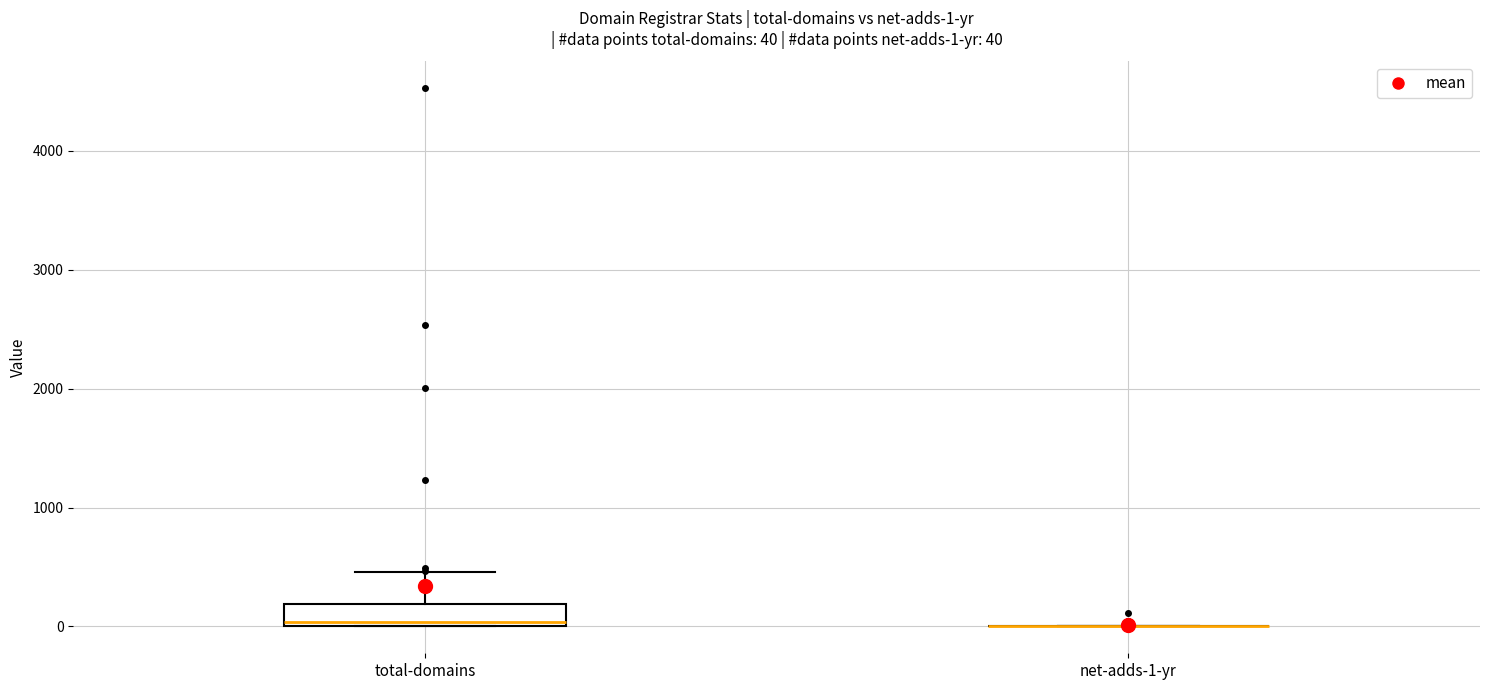

Comparing the boxes themselves (not the whiskers), which one is the tallest?

total-domains